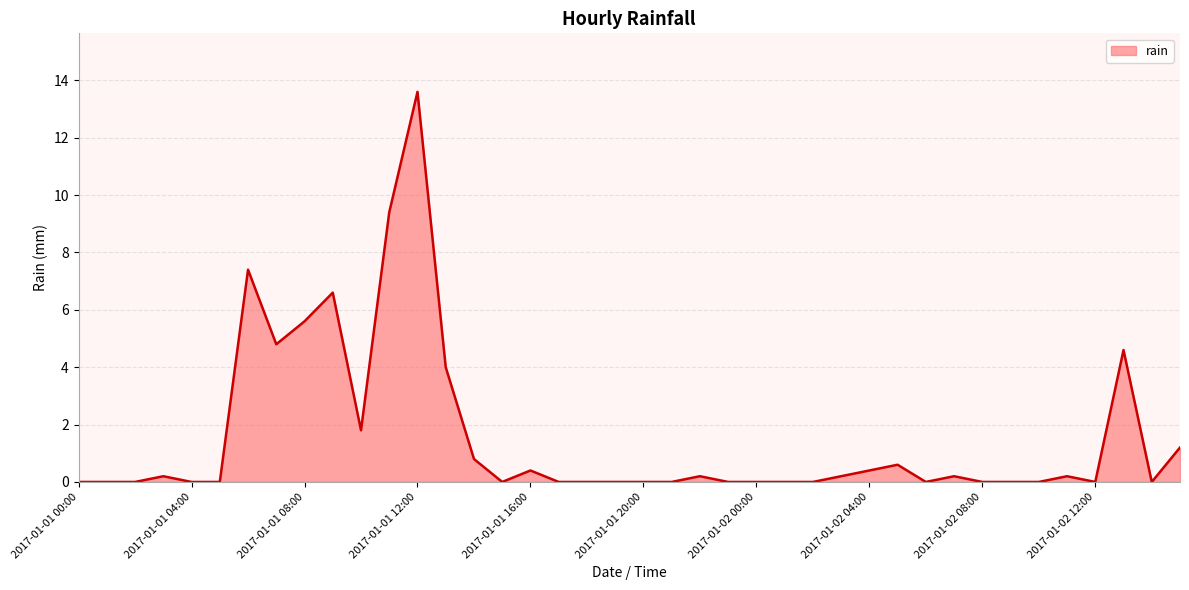

What is the maximum value shown in the chart?

13.6